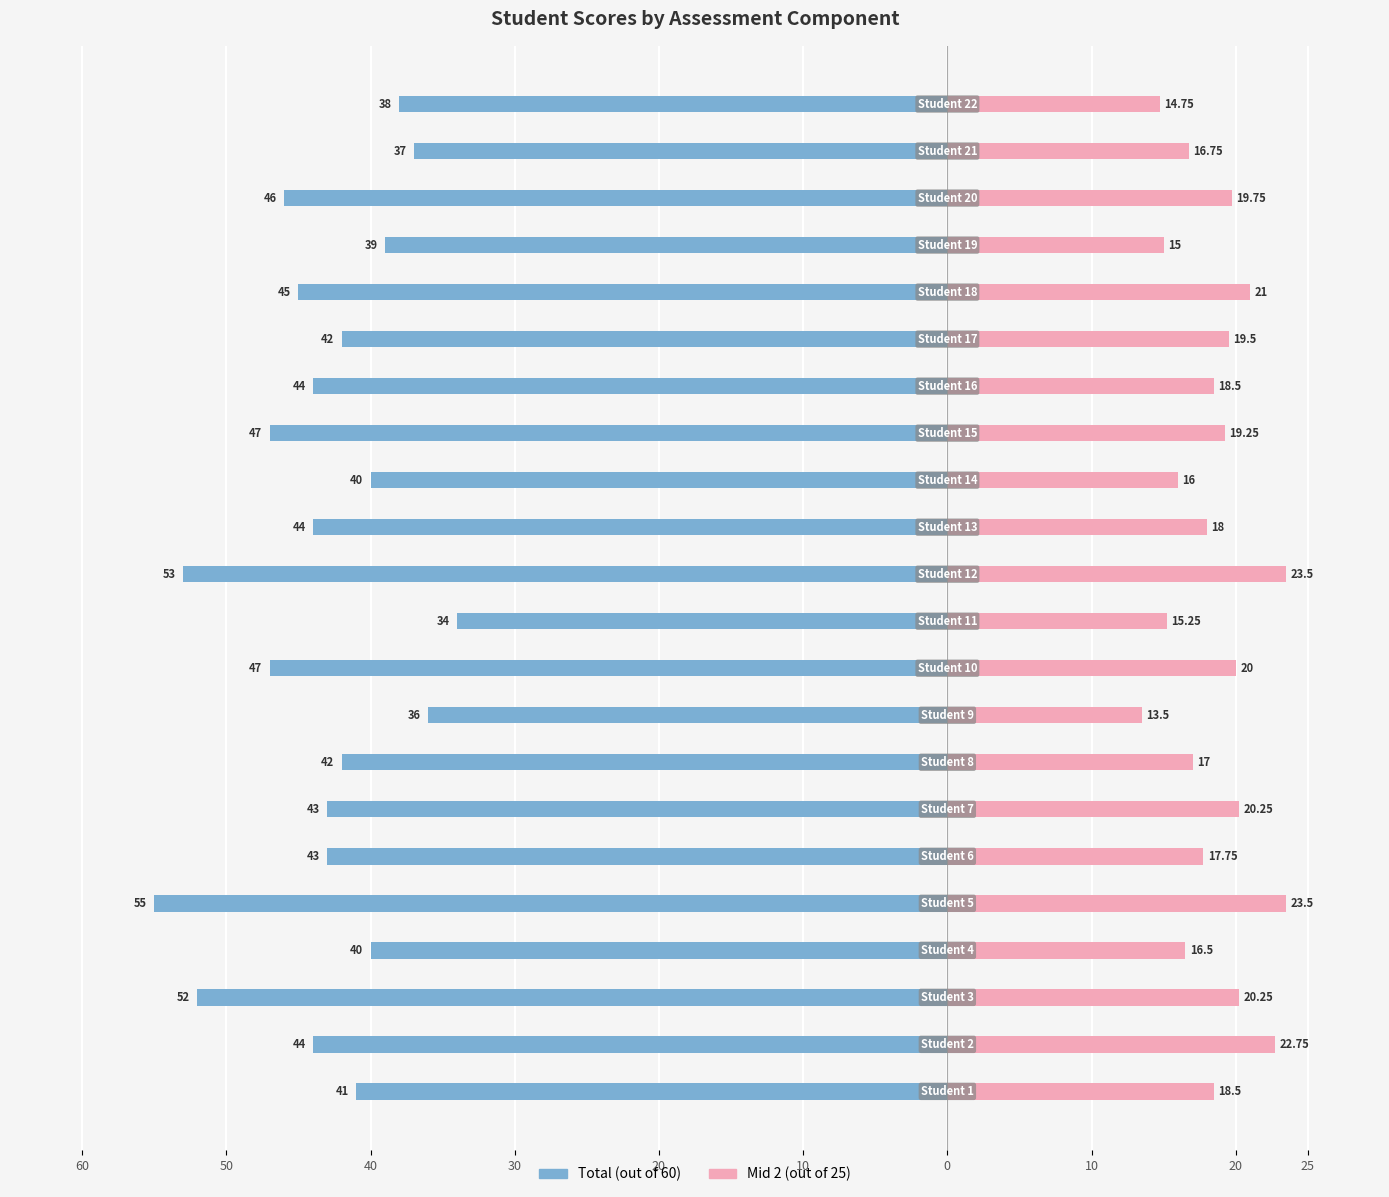

How many bars are there in each group?

2